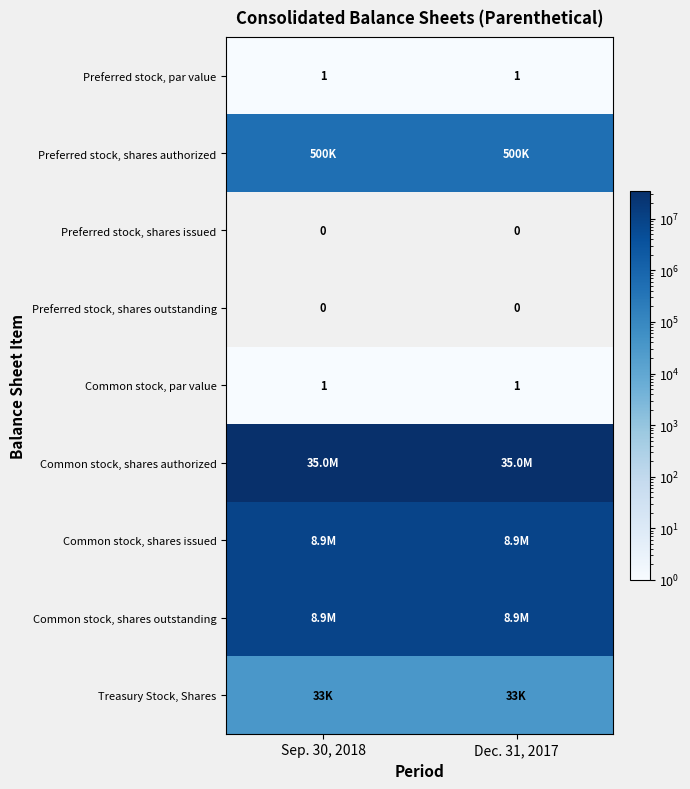

Is it true that Preferred stock, par value equals 1 at Dec. 31, 2017?

True